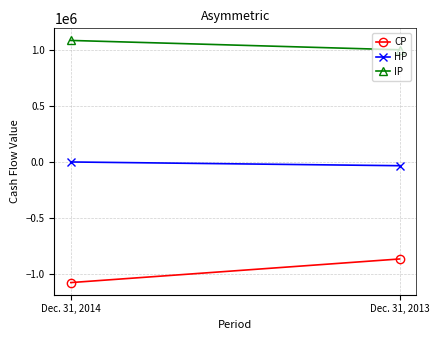

The value of CP at Dec. 31, 2014 is -255270. True or false?

False